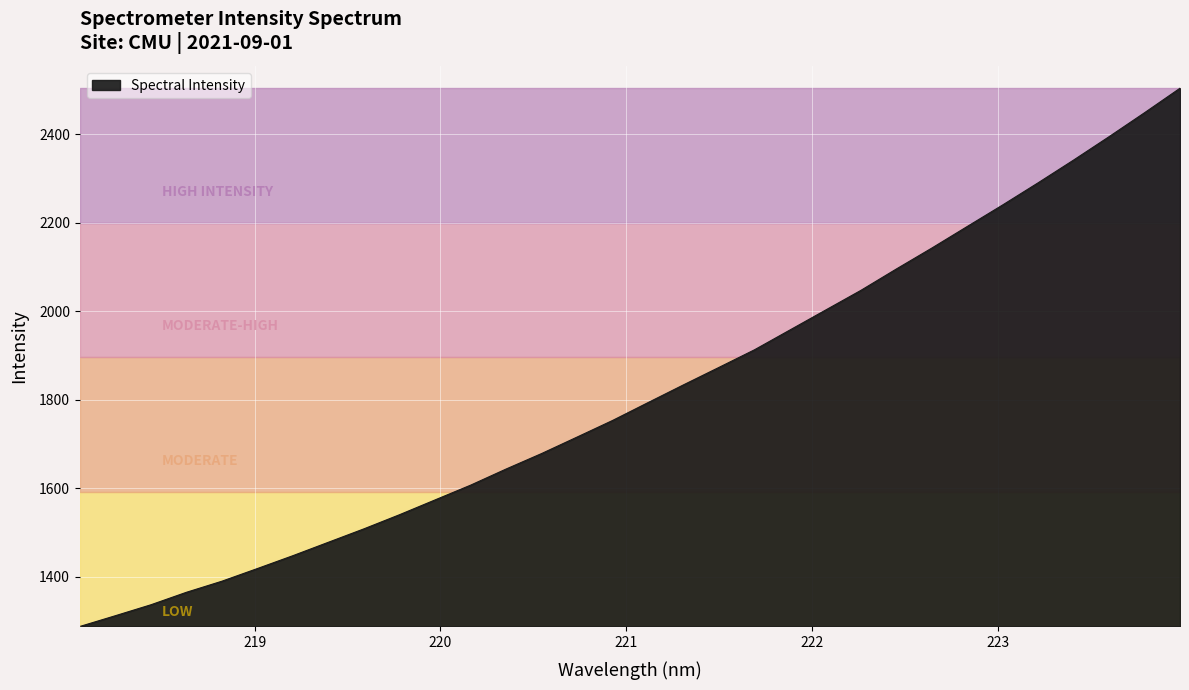

Reading right to left, list all the values displayed in this chart.

2504.1	2448.8	2394.7	2341.9	2290.5	2240.4	2191.7	2142.9	2095.6	2047.3	2002.6	1957.8	1913.0	1873.3	1833.8	1793.7	1753.3	1715.8	1678.5	1643.5	1607.1	1573.7	1540.3	1508.5	1478.2	1447.8	1418.7	1390.1	1365.0	1336.8	1312.1	1287.8